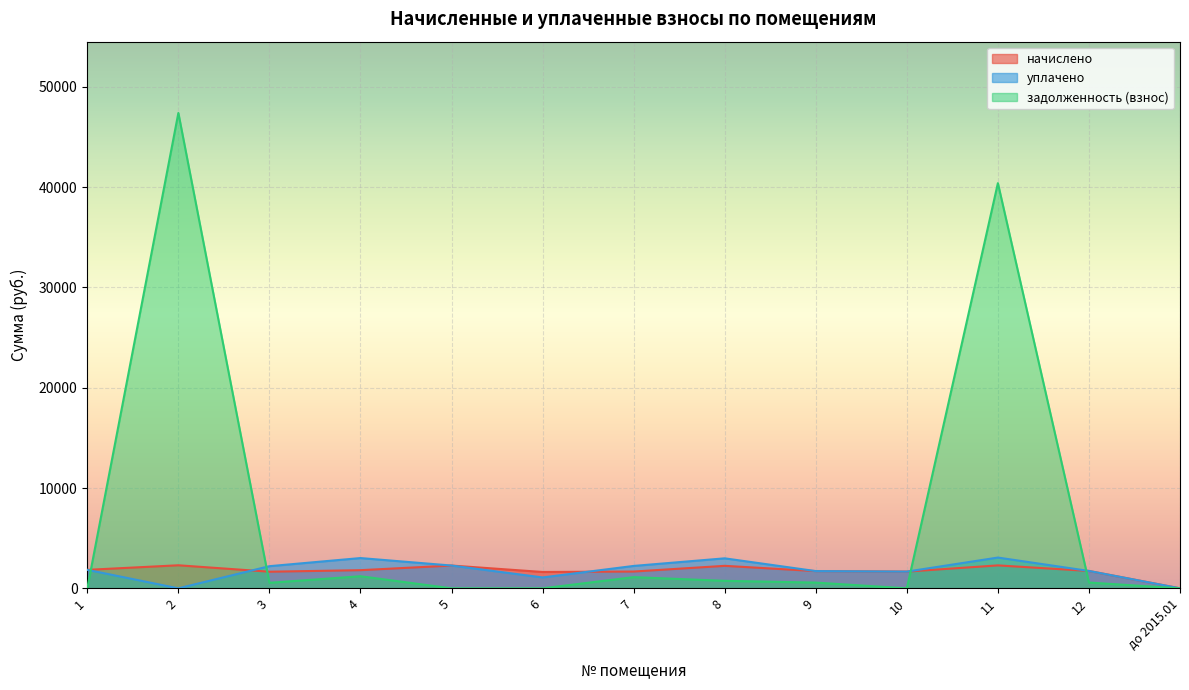

Reading right to left, what are all the values shown in this chart?

начислено: 0.0	1734.0	2287.6	1668.0	1719.4	2243.6	1675.3	1631.4	2272.9	1811.0	1657.0	2298.6	1844.0
уплачено: 0.0	1734.0	3068.9	1668.0	1719.4	2991.4	2233.8	1087.6	2272.9	3018.3	2209.4	0.0	1844.0
задолженность (взнос): 0.0	578.0	40397.3	0.0	573.1	747.9	1116.9	0.0	0.0	1207.3	552.3	47392.5	0.0